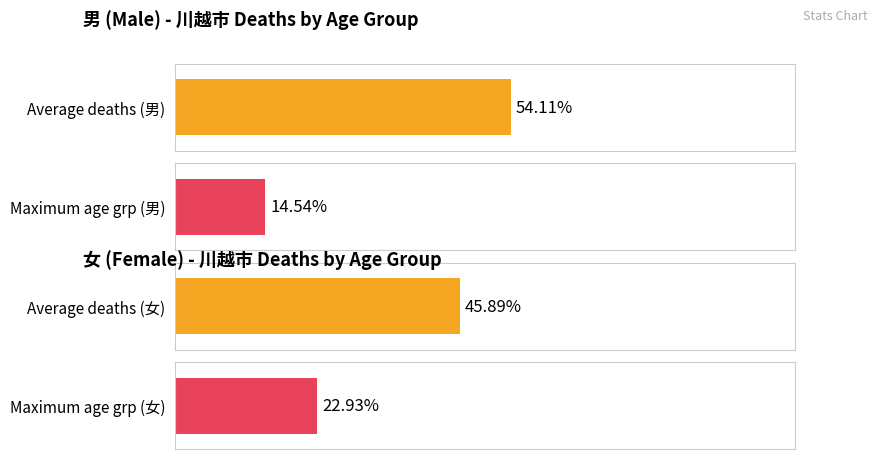

Are the bars horizontal?

Yes